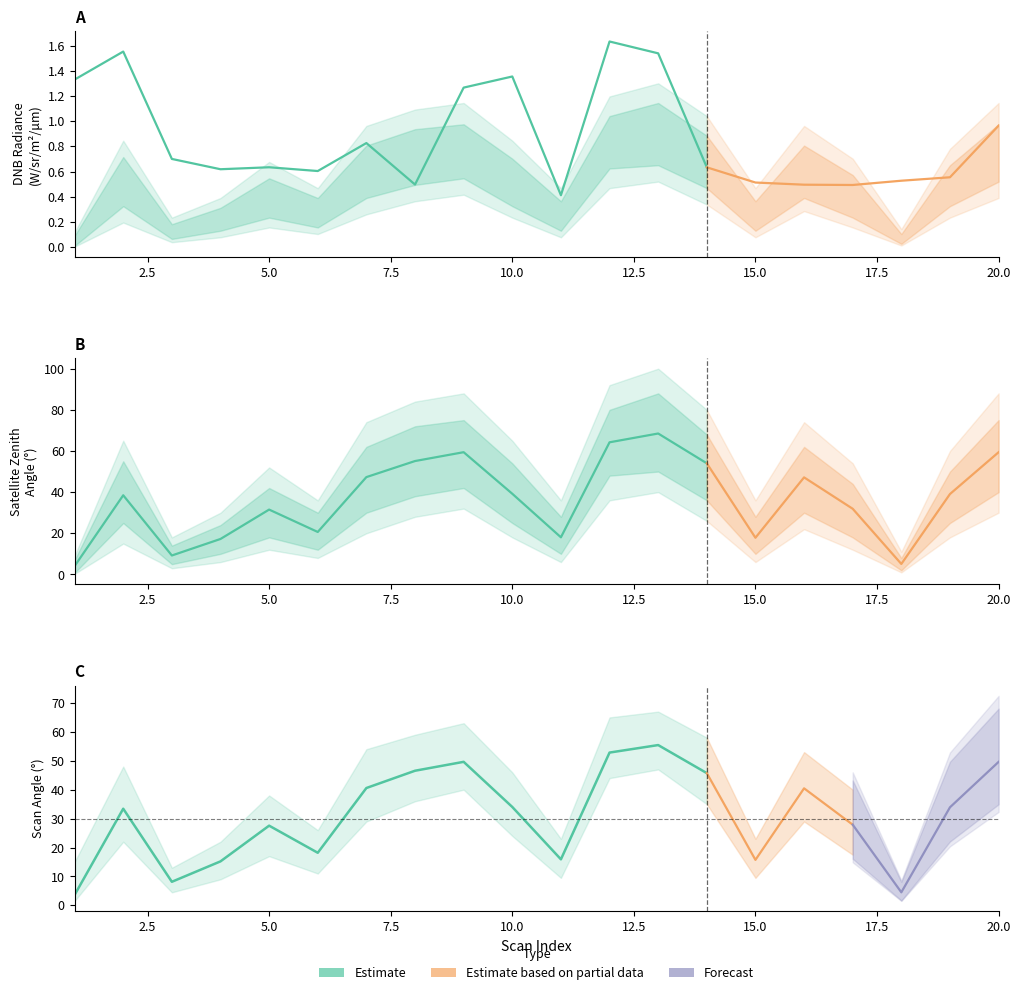

What is the maximum value for dnbrad?

1.6